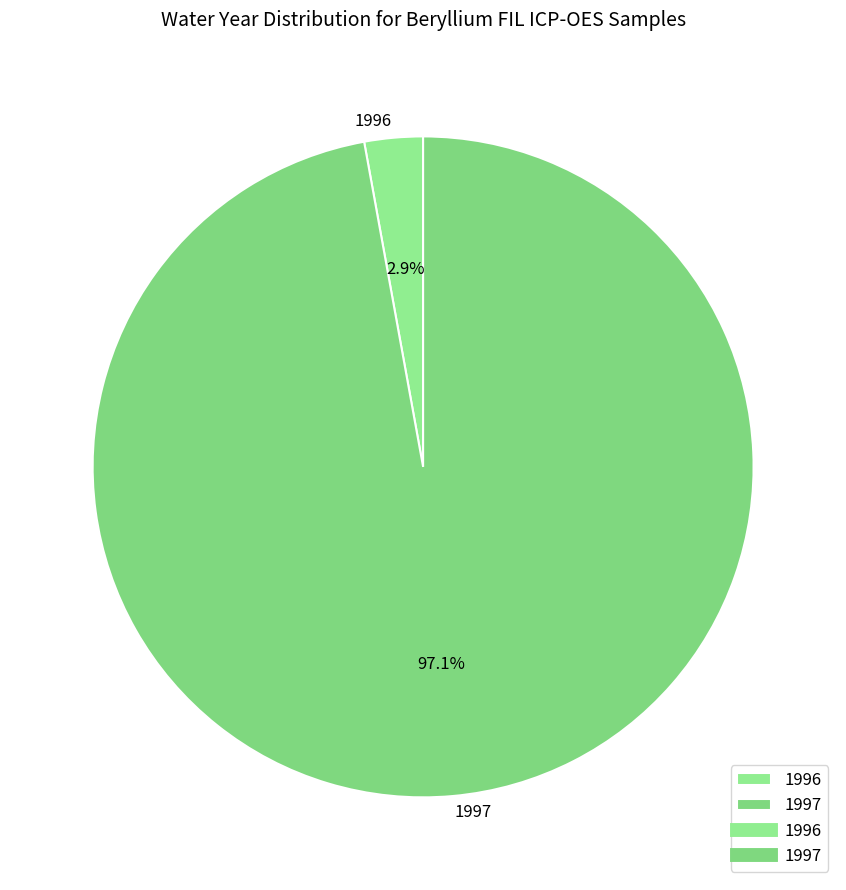

Is the sum of 1997 and 1996 greater than half?

Yes